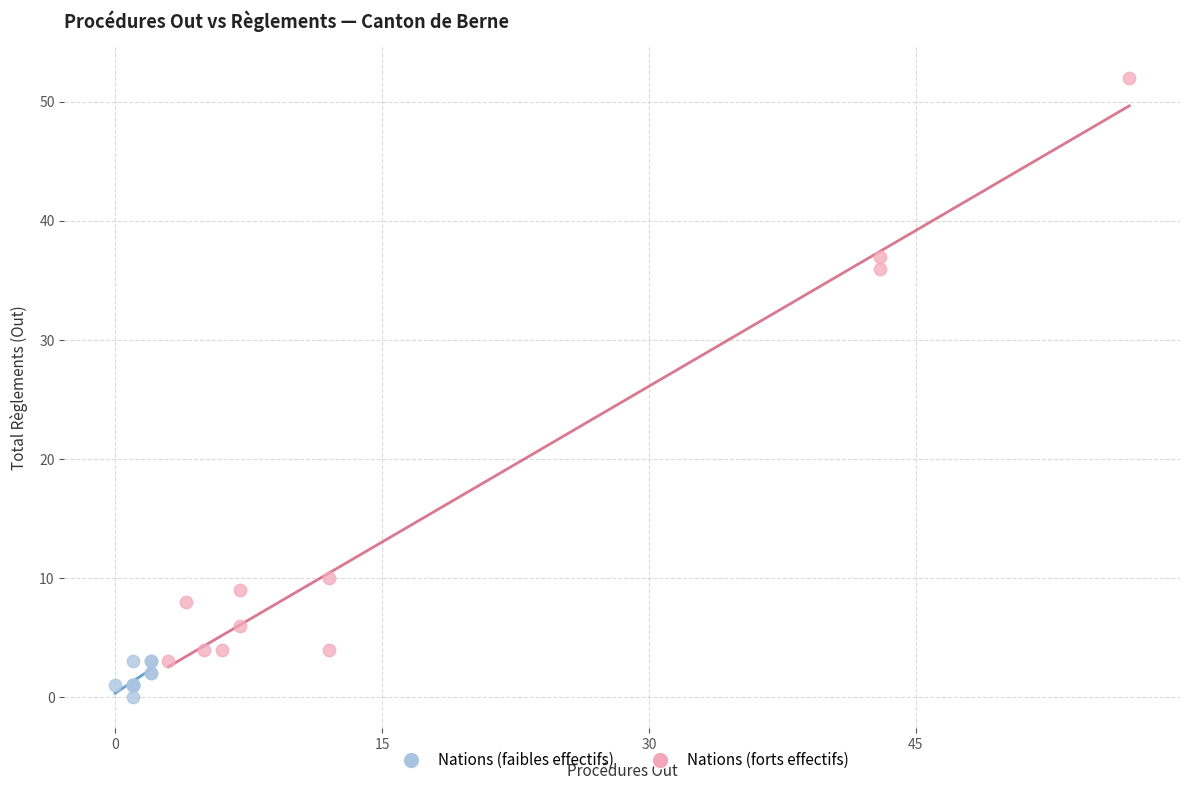

What are all the series names shown in the legend?

Nations (faibles effectifs), Nations (forts effectifs)